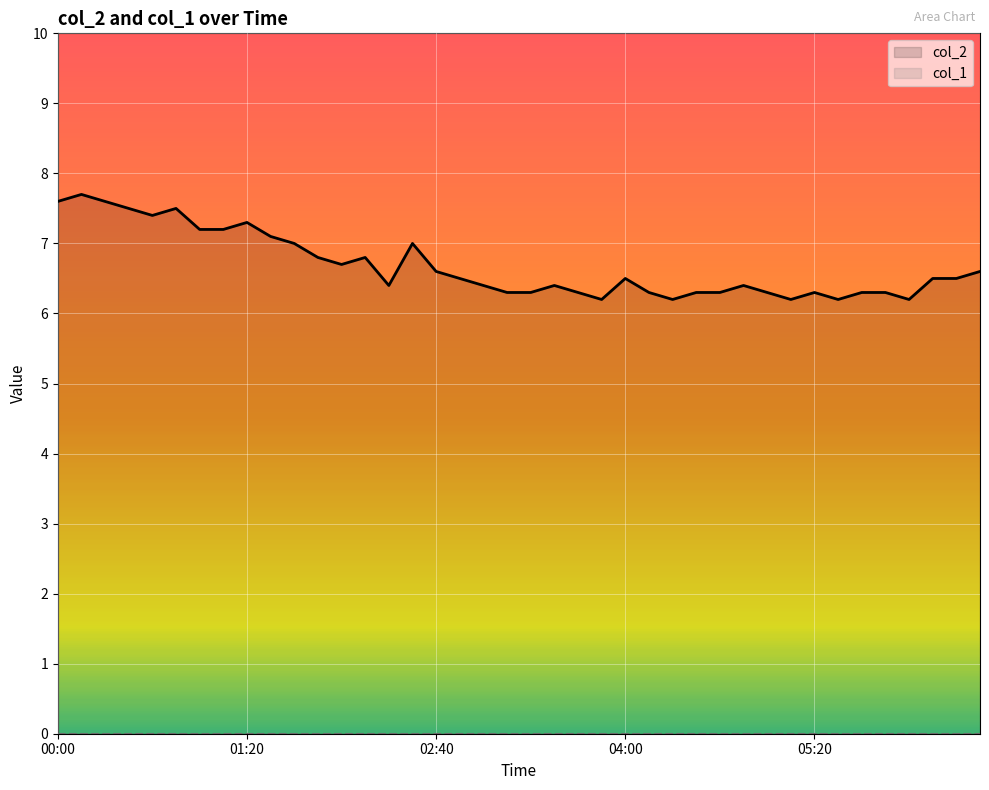

Which category has the lowest value in the col_1 series?

00:00